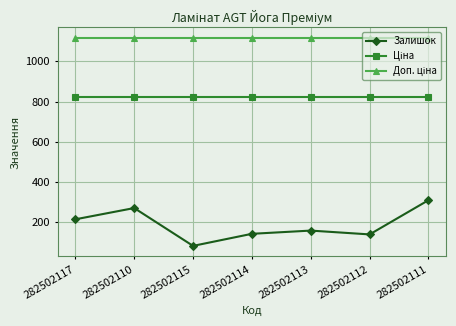

True or false: Залишок has a value of 35.5 at 282502114.

False